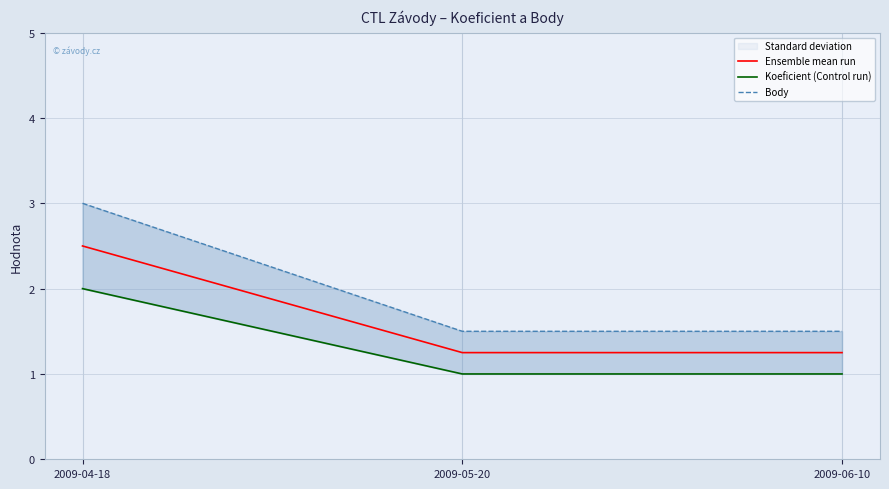

What is the sum of the Ensemble mean run values at 2009-04-18 and 2009-06-10?

3.8